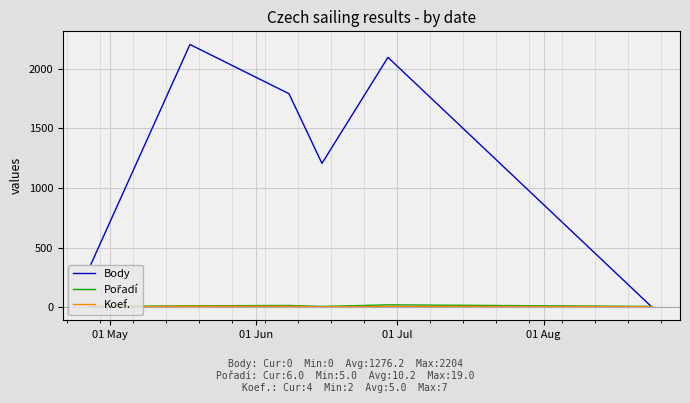

Which series has the largest total across all categories?

Body